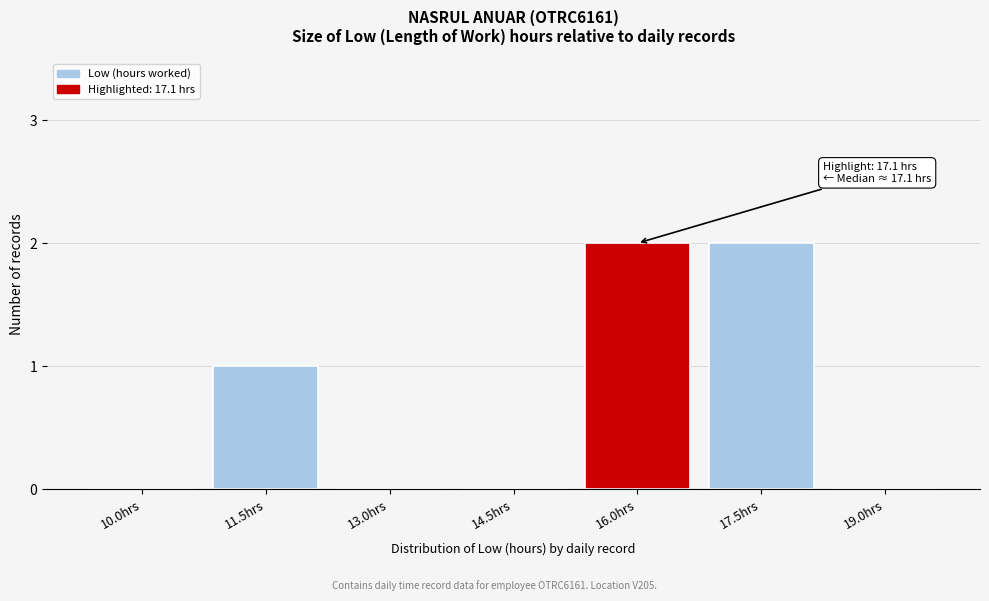

Reading left to right, what are all the values shown in this chart?

10.0hrs=0	11.5hrs=1	13.0hrs=0	14.5hrs=0	16.0hrs=2	17.5hrs=2	19.0hrs=0